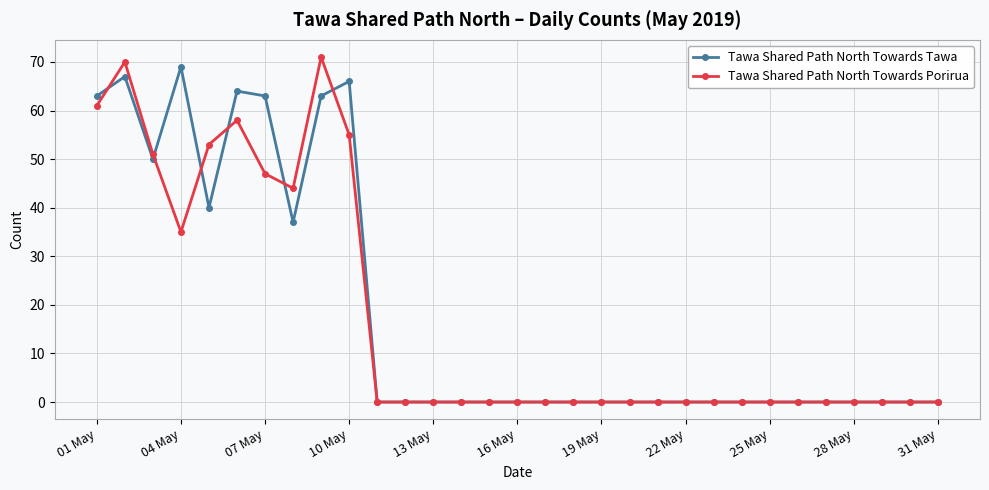

How many categories are shown in the chart?

31